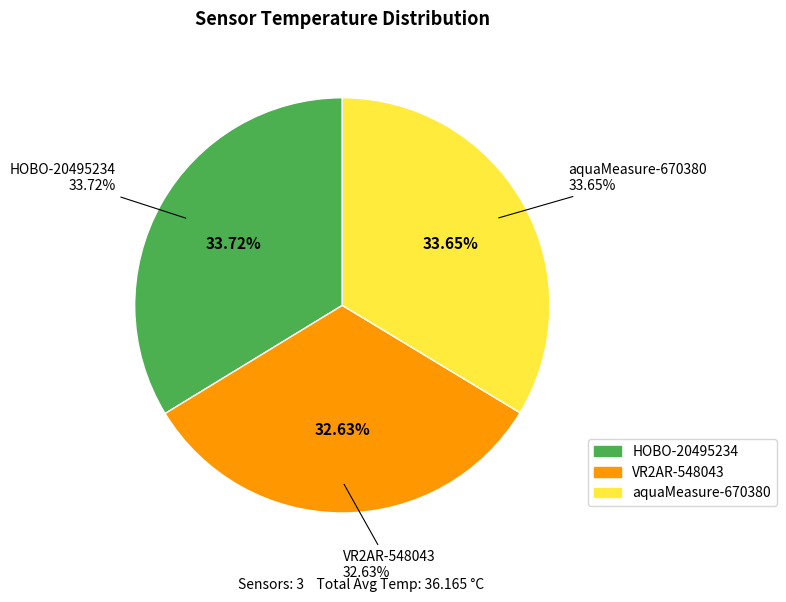

Is it true that VR2AR-548043 is 33% of the pie?

True